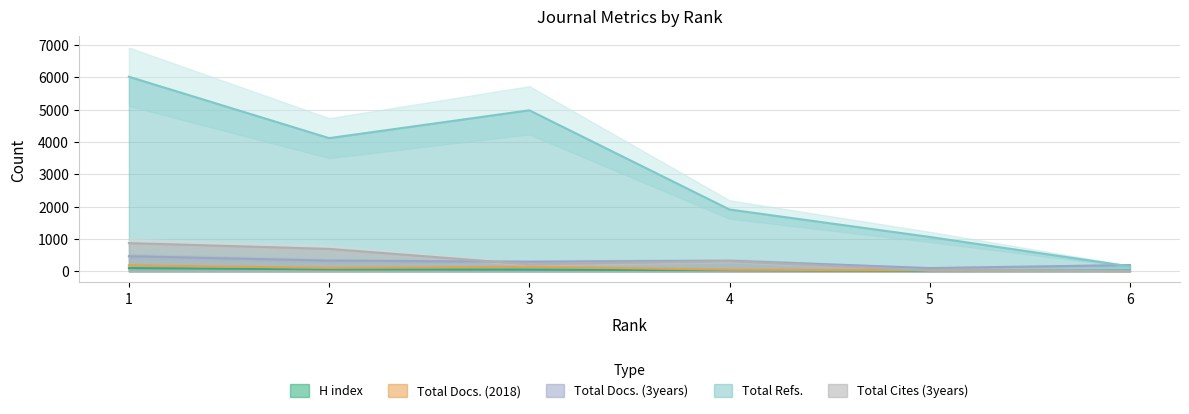

At which category does Total Refs. reach its first local valley?

2